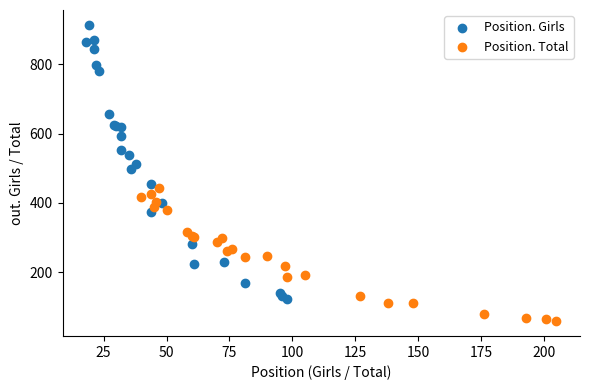

Which series has the widest spread of Y values?

Position. Girls